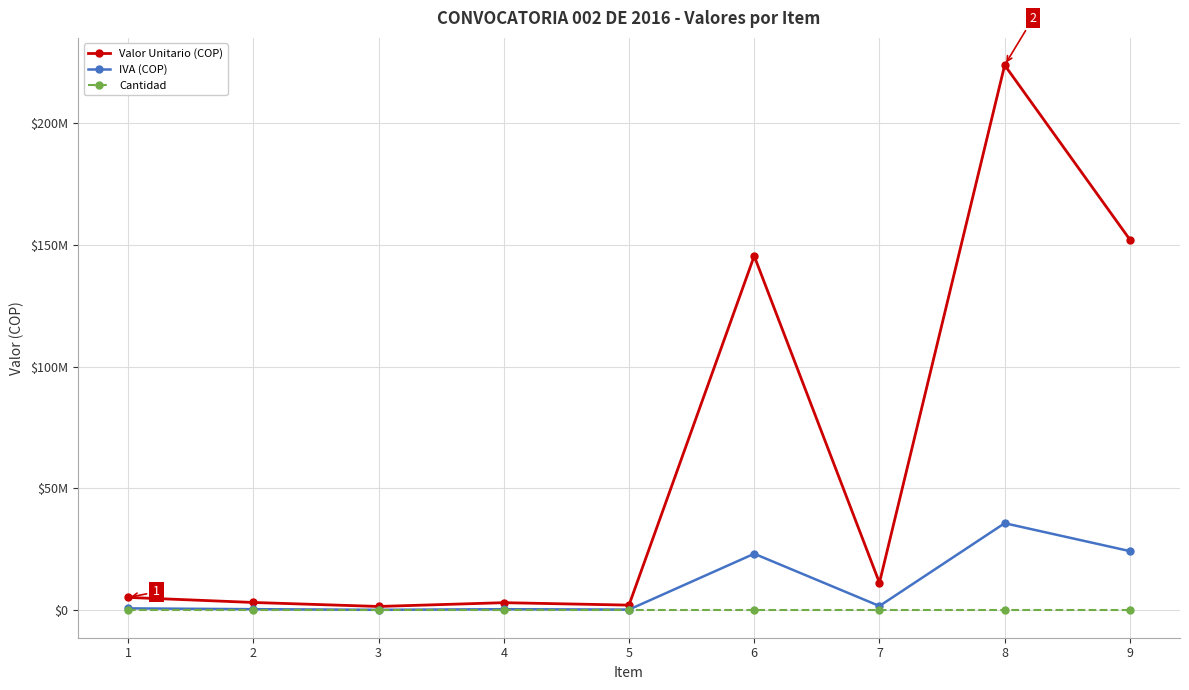

Is this an area chart (filled region under the line)?

No